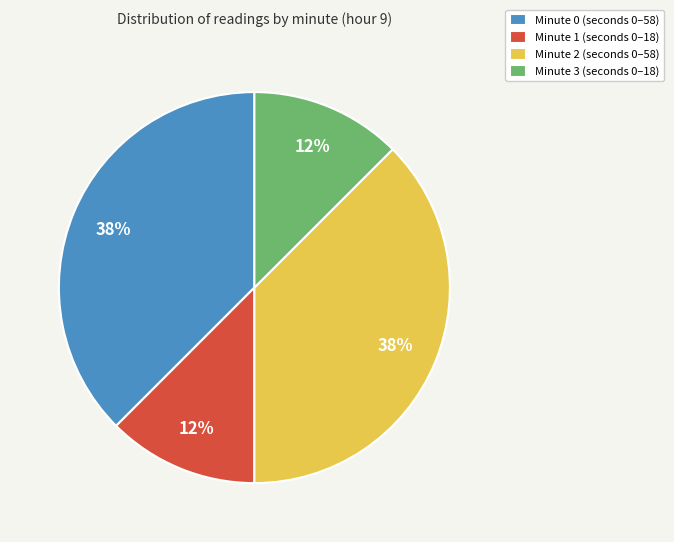

What is the ratio of the value at Minute 3 (seconds 0–18) to the value at Minute 2 (seconds 0–58)?

0.3